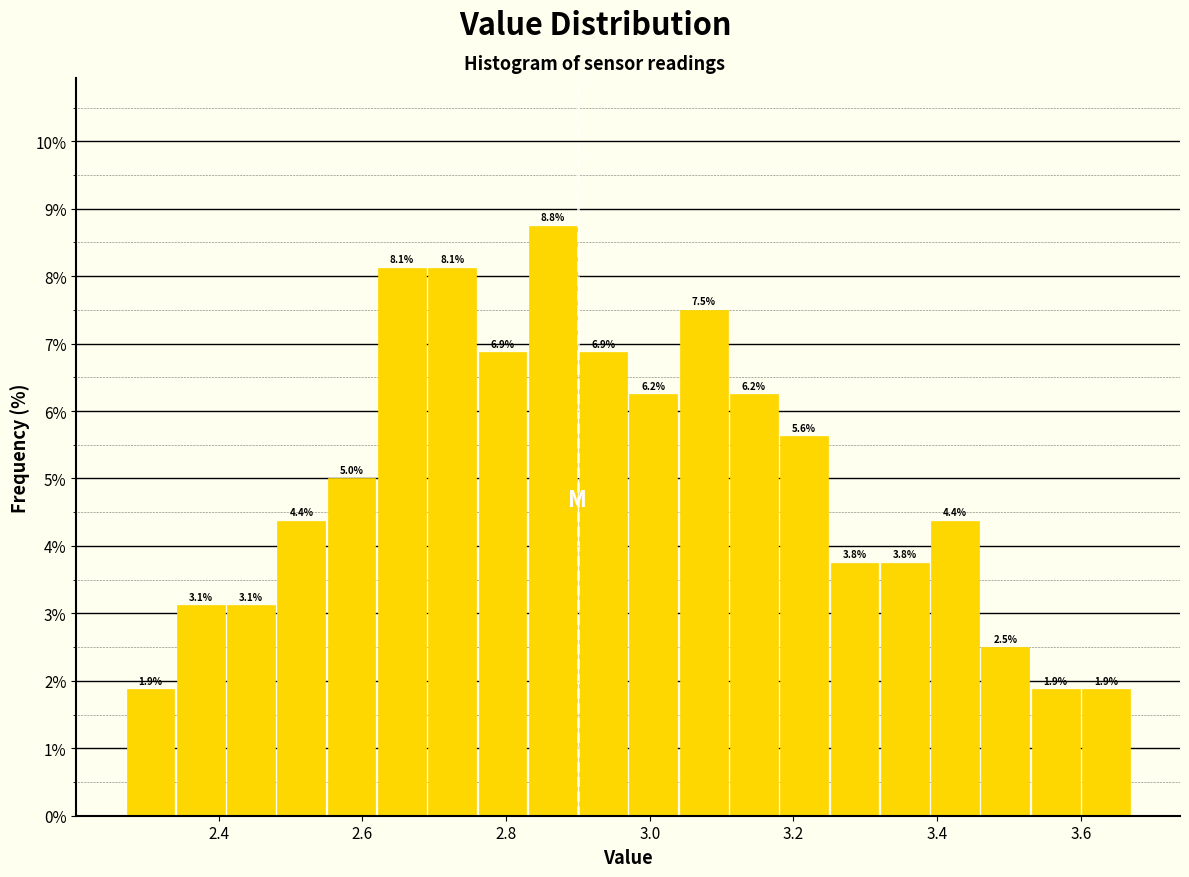

Around what value on the x-axis is the tallest bar? Give the approximate position of its centre, as read against the axis.

2.86